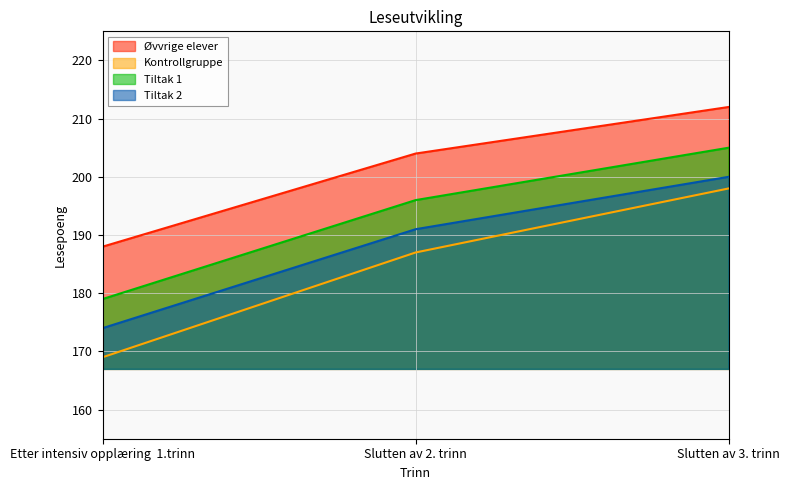

Does the chart have visible grid lines?

Yes